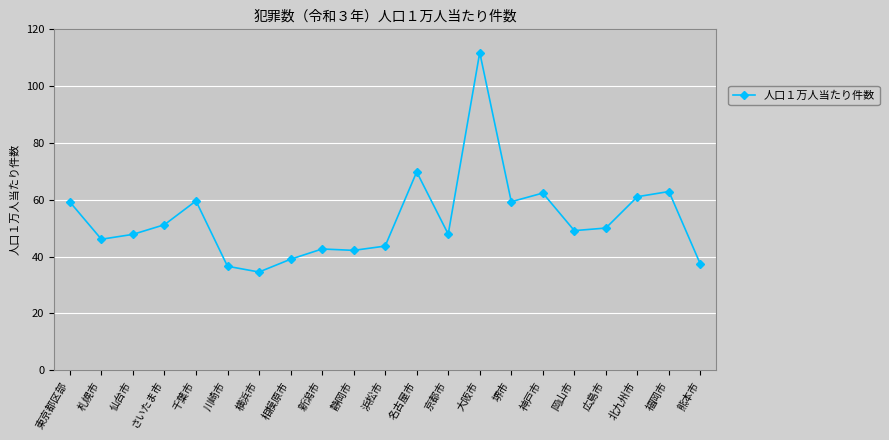

Where is the data nearest to the value 73?

名古屋市